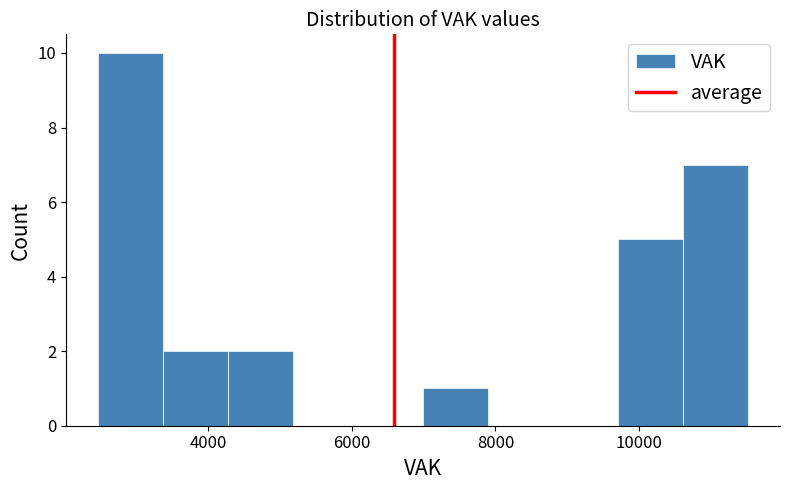

Reading left to right, list every bar in this chart as the range it spans on the x-axis followed by its height. Neither the bar edges nor the heights are printed on the chart, so give them approximately, as read against the axes.

2400 to 3400: 10
3400 to 4200: 2
4200 to 5200: 2
5200 to 6000: 0
6000 to 7000: 0
7000 to 7800: 1
7800 to 8800: 0
8800 to 9800: 0
9800 to 10600: 5
10600 to 11600: 7